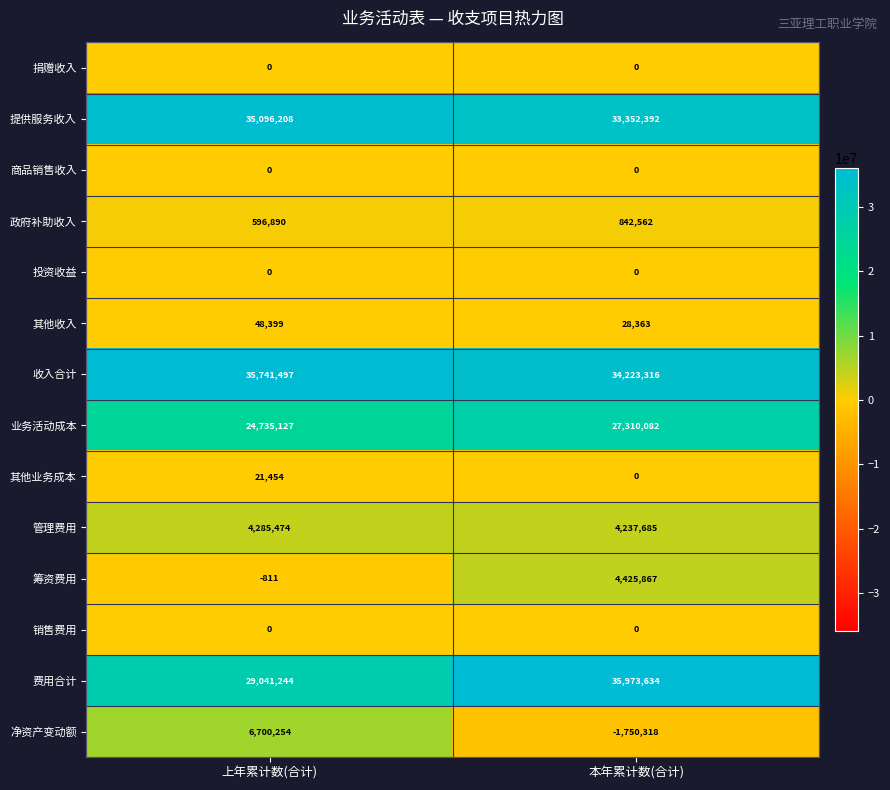

Which series has the largest range (max minus min)?

净资产变动额